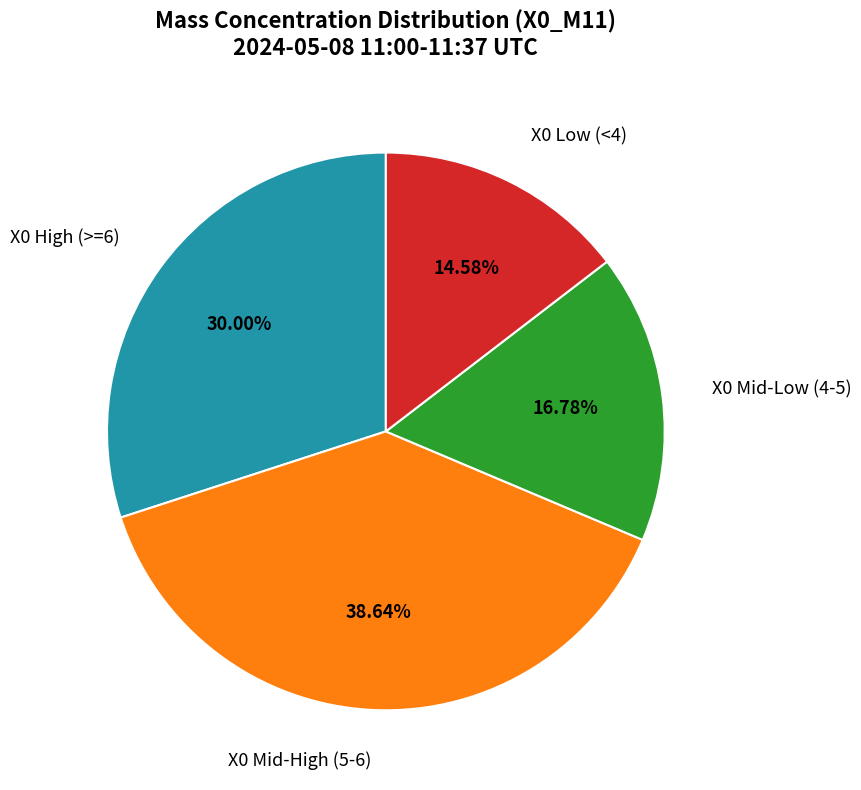

Which has a higher value, X0 Low (<4) or X0 Mid-High (5-6)?

X0 Mid-High (5-6)